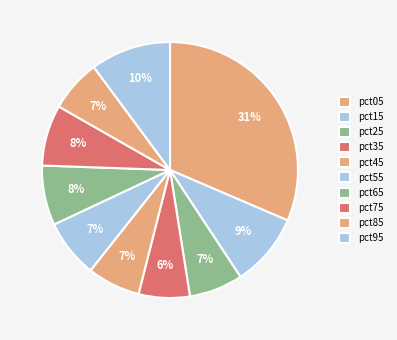

How much of the chart is everything except pct65?

92.4%